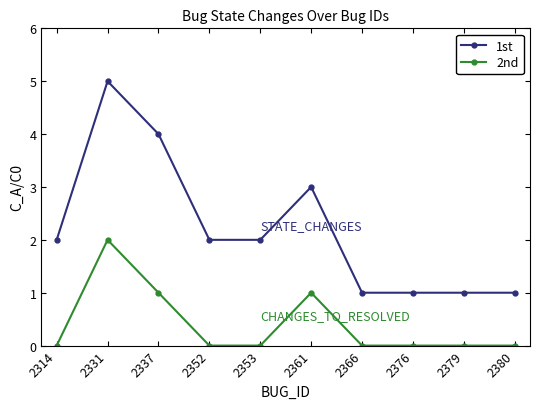

What is the sum of all 1st values?

22